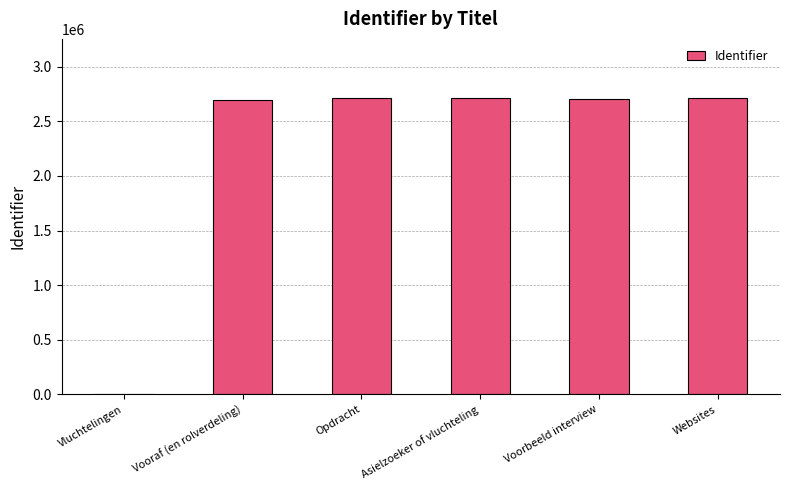

Are the bars horizontal?

No